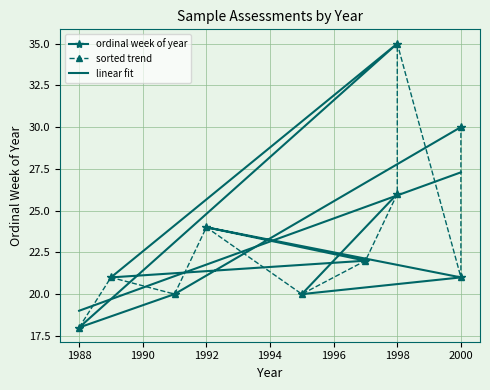

What is the maximum value shown in the chart?

35